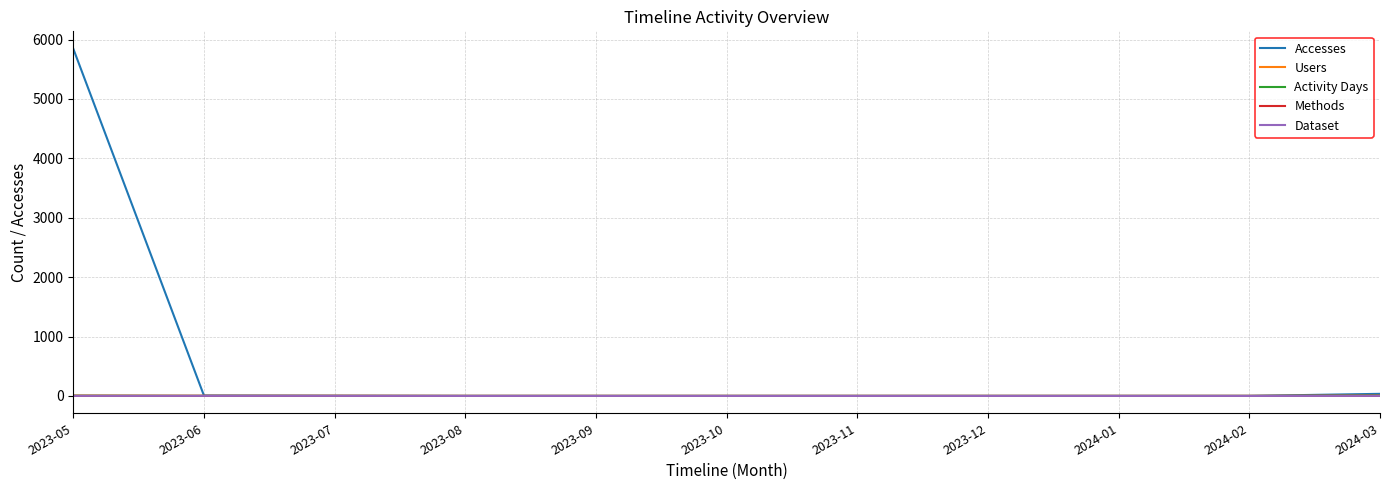

Reading right to left, list all the values displayed in this chart.

Accesses: 2024-03=35	2024-02=0	2024-01=0	2023-12=0	2023-11=0	2023-10=0	2023-09=0	2023-08=0	2023-07=1	2023-06=6	2023-05=5846
Users: 2024-03=6	2024-02=0	2024-01=0	2023-12=0	2023-11=0	2023-10=0	2023-09=0	2023-08=0	2023-07=1	2023-06=1	2023-05=4
Activity Days: 2024-03=6	2024-02=0	2024-01=0	2023-12=0	2023-11=0	2023-10=0	2023-09=0	2023-08=0	2023-07=1	2023-06=1	2023-05=4
Methods: 2024-03=1	2024-02=0	2024-01=0	2023-12=0	2023-11=0	2023-10=0	2023-09=0	2023-08=0	2023-07=1	2023-06=1	2023-05=1
Dataset: 2024-03=1	2024-02=0	2024-01=0	2023-12=0	2023-11=0	2023-10=0	2023-09=0	2023-08=0	2023-07=1	2023-06=1	2023-05=1